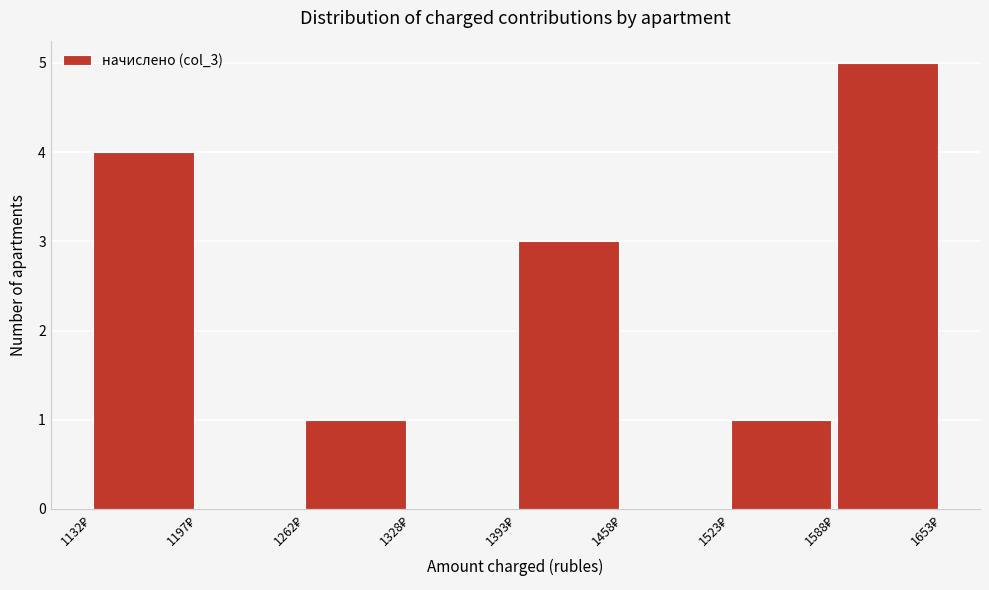

Reading left to right, transcribe this chart: for each bar, give the range it covers on the x-axis and its height. Neither the bar edges nor the heights are printed on the chart, so give them approximately, as read against the axes.

1130 to 1200: 4
1200 to 1260: 0
1260 to 1330: 1
1330 to 1390: 0
1390 to 1460: 3
1460 to 1520: 0
1520 to 1590: 1
1590 to 1650: 5